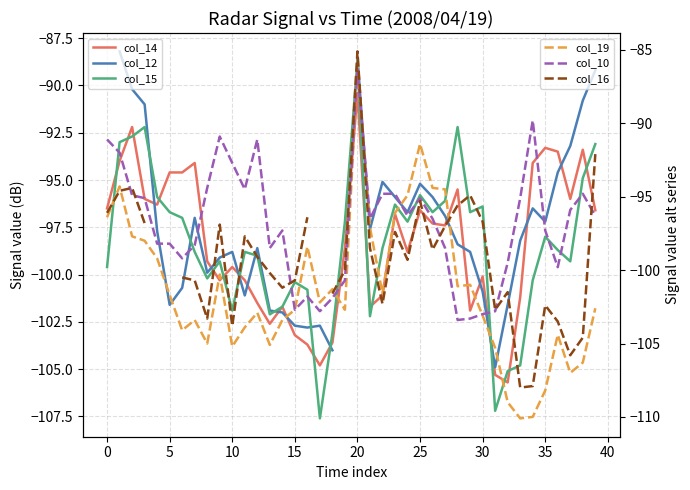

Is it true that col_10 equals -38.7 at 5?

False